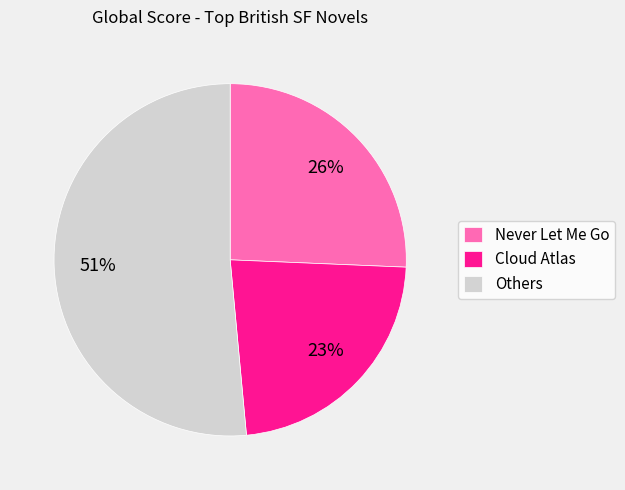

Between Never Let Me Go and Cloud Atlas, which is larger?

Never Let Me Go